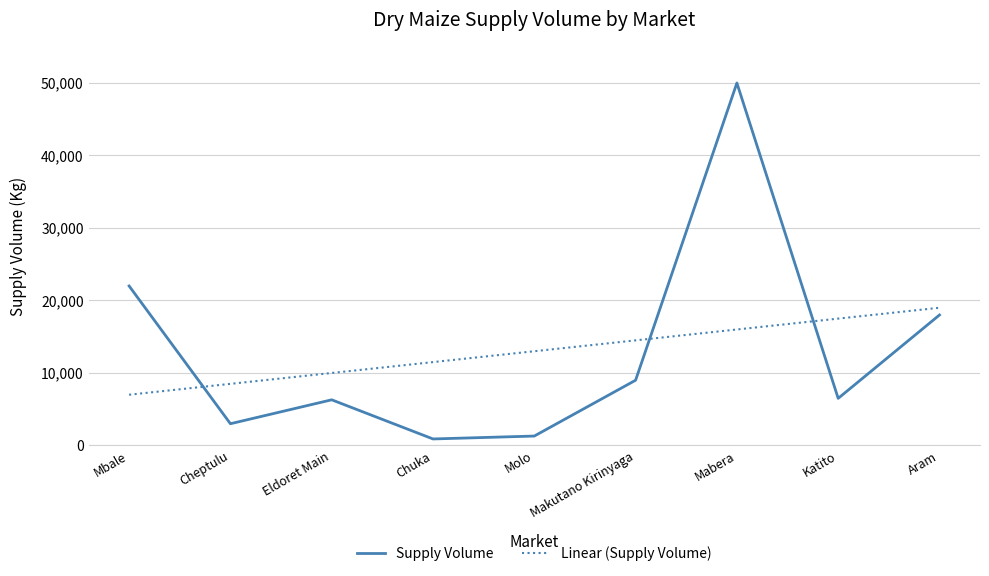

Between which two adjacent categories do Linear (Supply Volume) and Supply Volume first intersect?

Mbale and Cheptulu